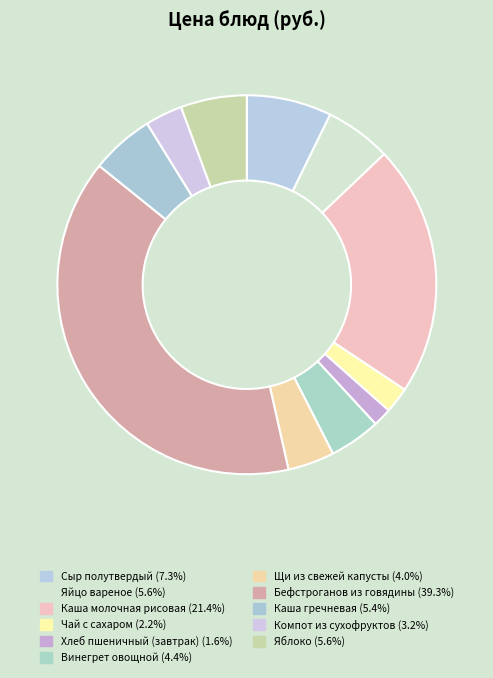

To the nearest percent, what is the difference between the Яйцо вареное and Компот из сухофруктов slice percentages?

2%